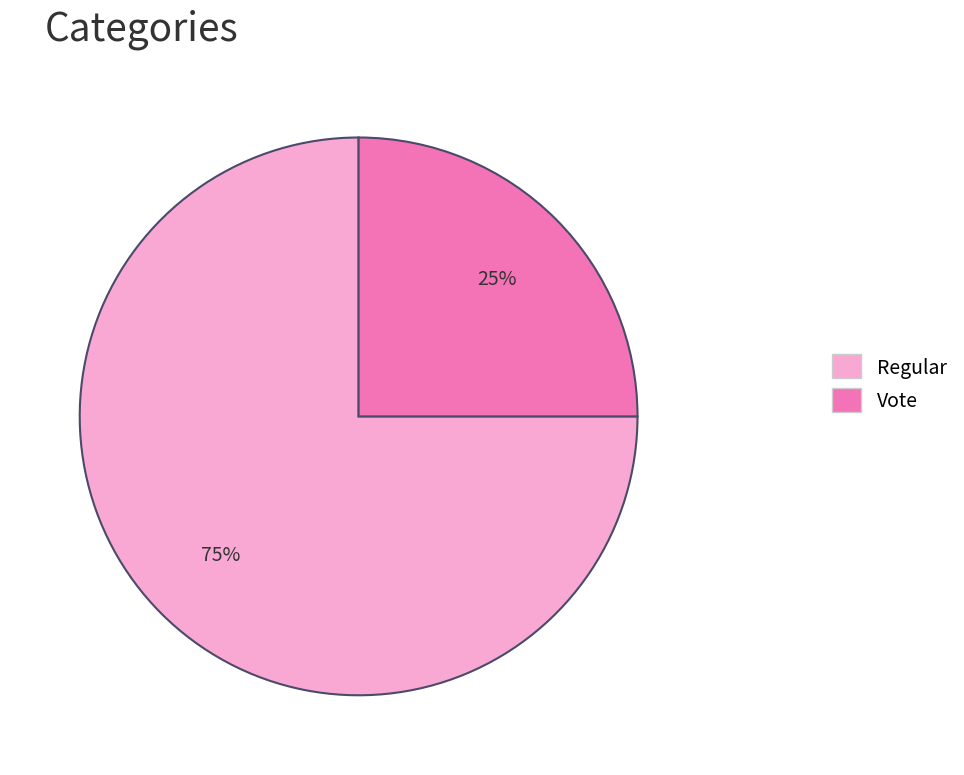

How many slices are in this pie chart?

2